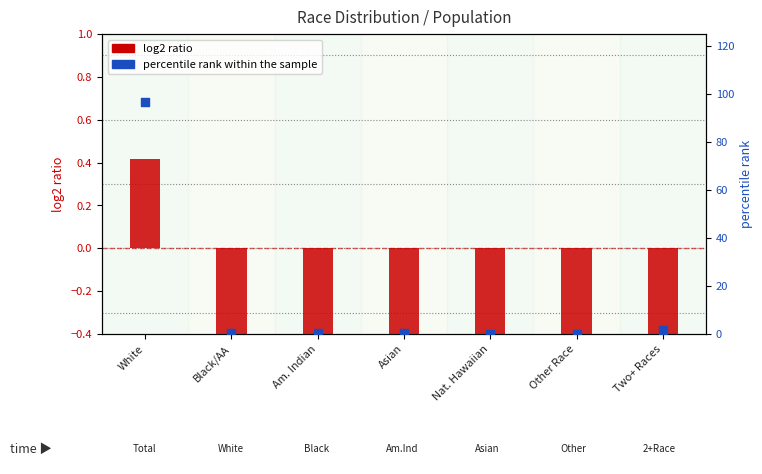

Which series has the largest total across all categories?

percentile rank within the sample